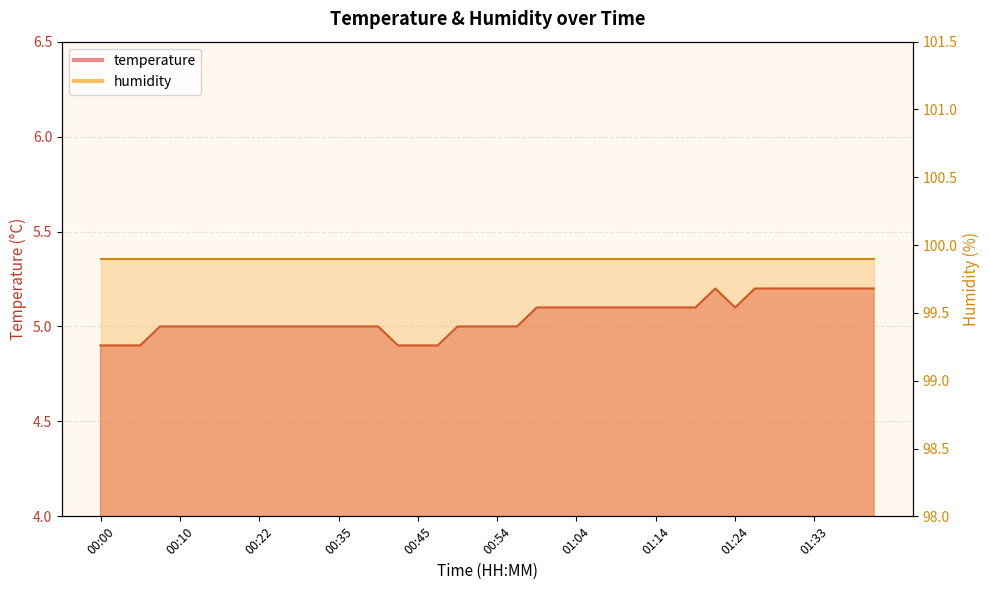

Rank the categories by value from highest to lowest.

01:21, 01:26, 01:28, 01:31, 01:33, 01:36, 01:38, 01:41, 00:59, 01:02, 01:04, 01:07, 01:09, 01:11, 01:14, 01:16, 01:19, 01:24, 00:08, 00:10, 00:13, 00:17, 00:20, 00:22, 00:25, 00:27, 00:33, 00:35, 00:37, 00:40, 00:50, 00:52, 00:54, 00:57, 00:00, 00:03, 00:05, 00:42, 00:45, 00:47